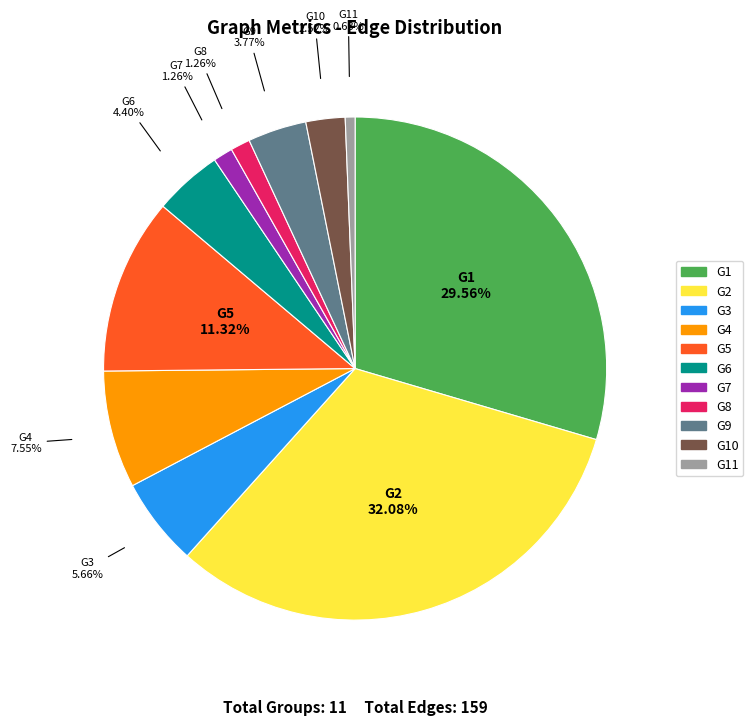

Combined, do G9 and G7 account for over 50%?

No